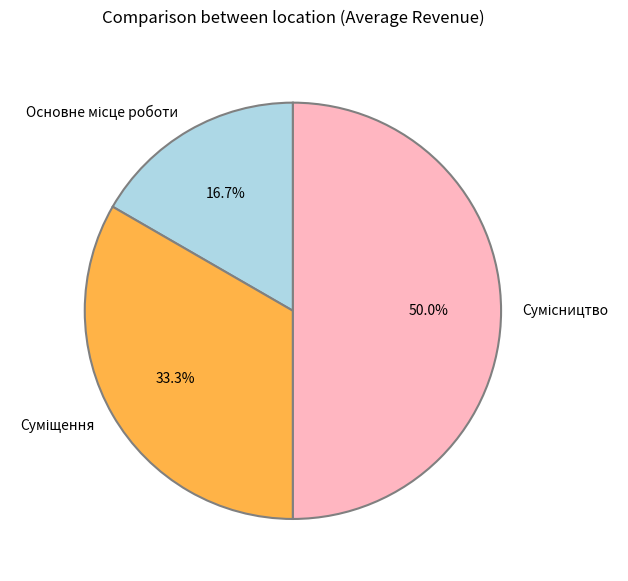

To the nearest percent, what portion does Основне місце роботи represent?

17%